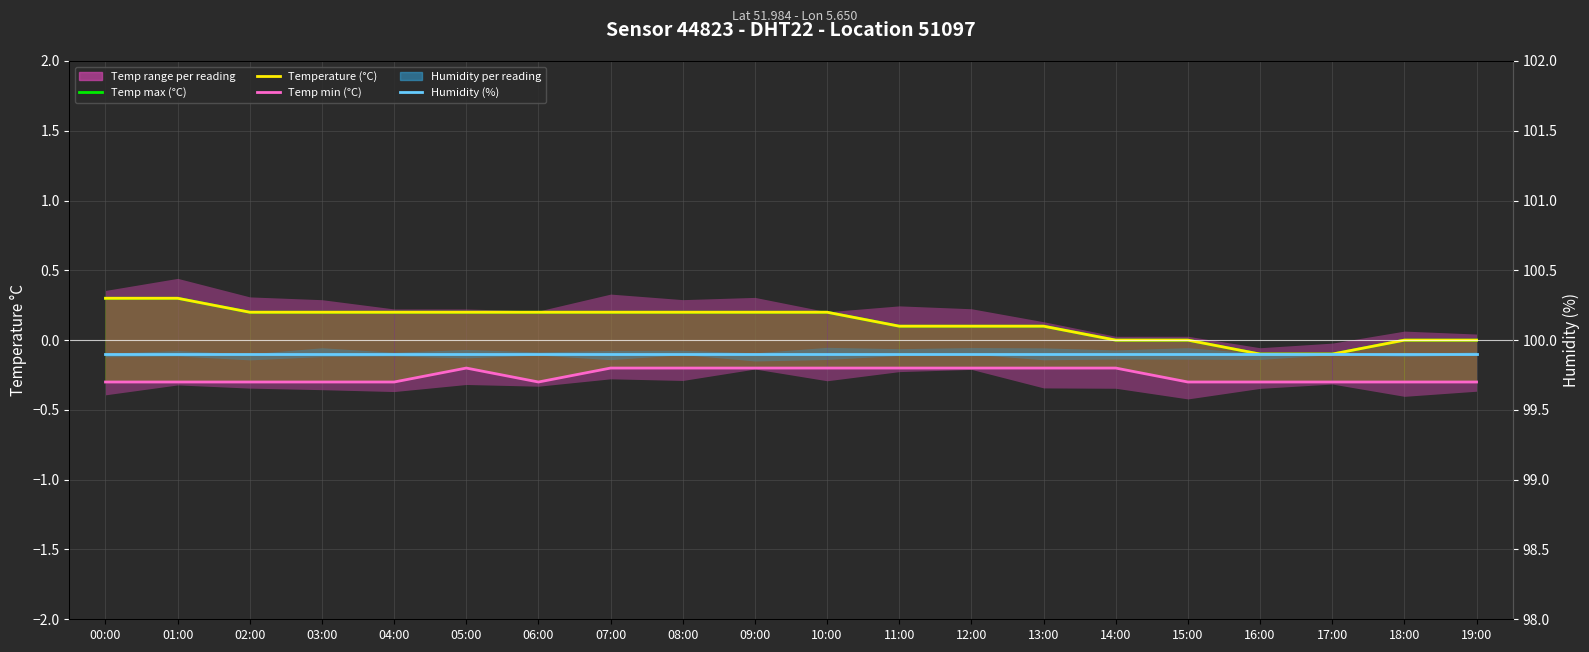

Which label corresponds to the smallest value in the chart?

00:00